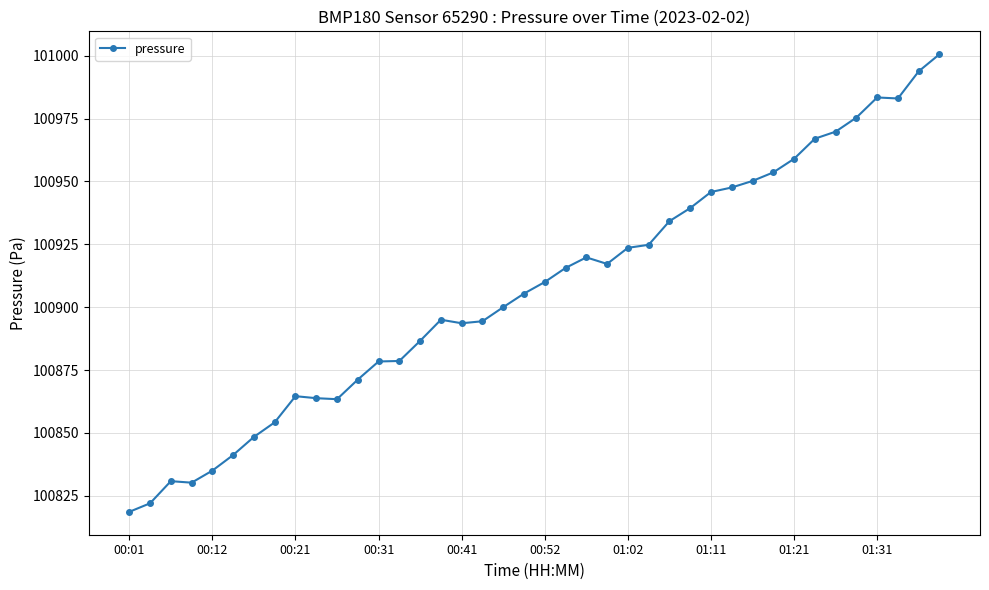

What is the sum of all values?

4036289.2